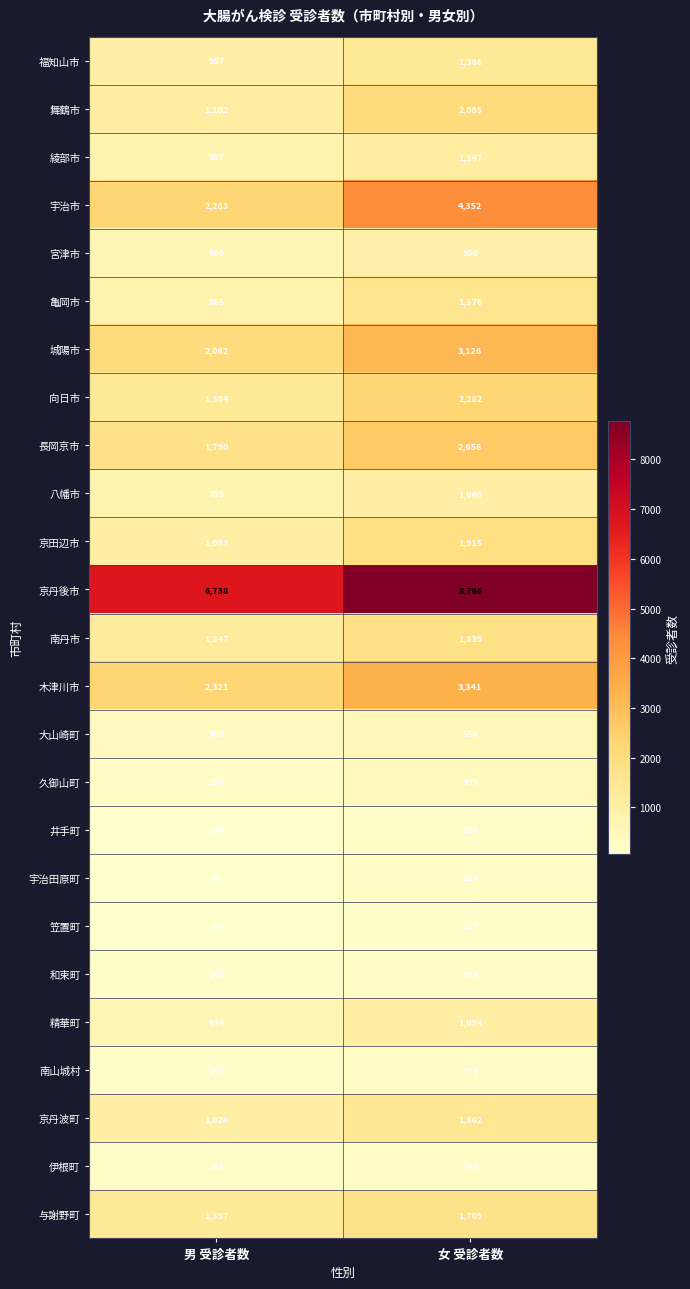

What is the approximate value of 南山城村 at 女 受診者数?

216